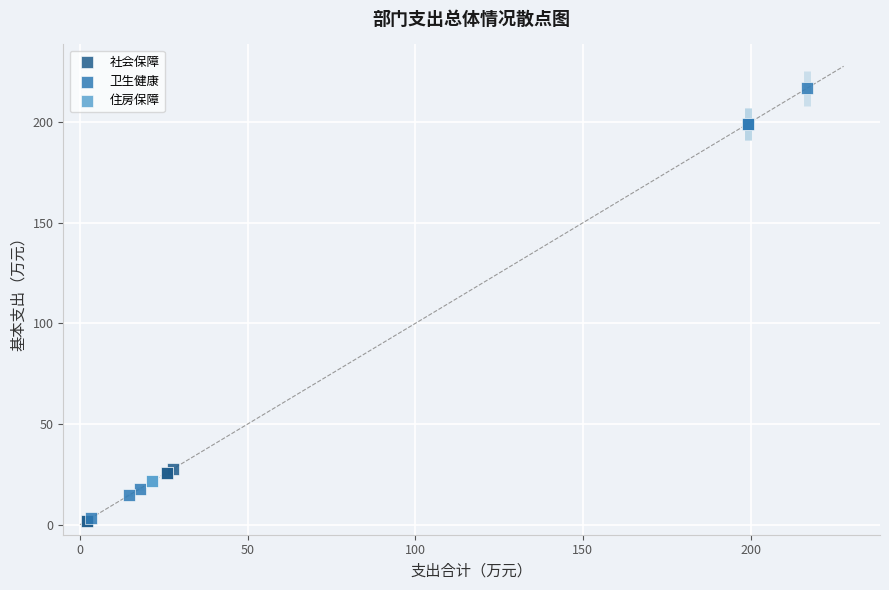

Which series reaches the maximum Y coordinate?

卫生健康